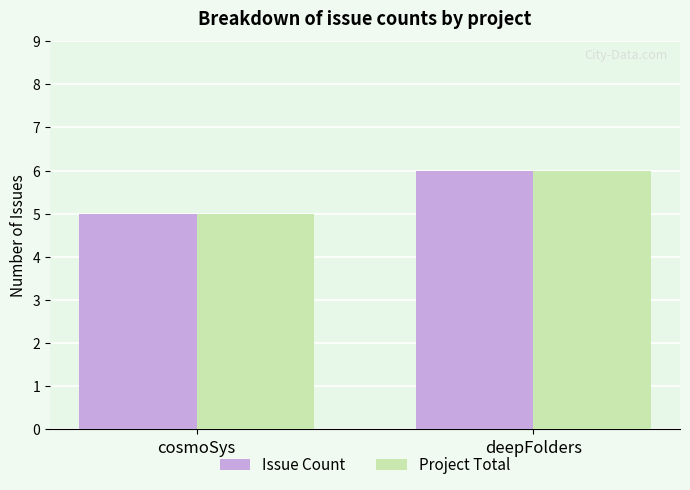

How many data points in Issue Count are less than 6?

1